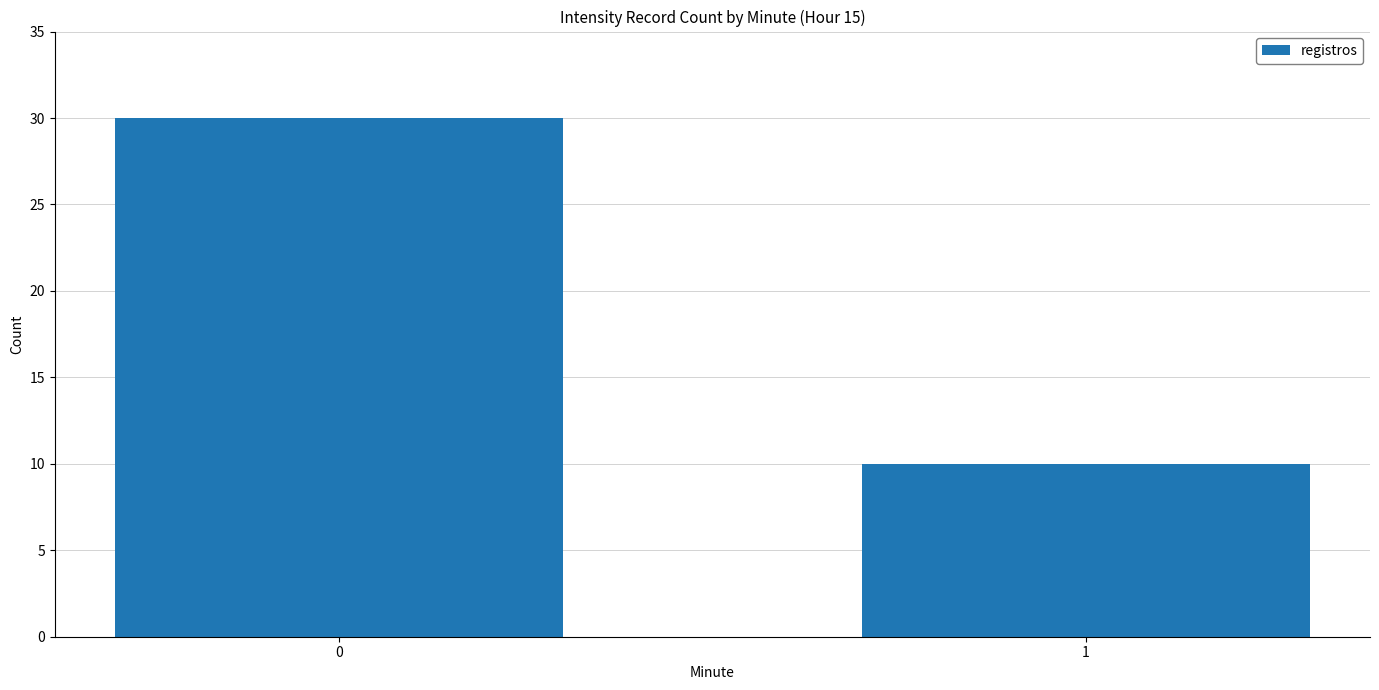

Reading left to right, list all the values displayed in this chart.

0=30	1=10